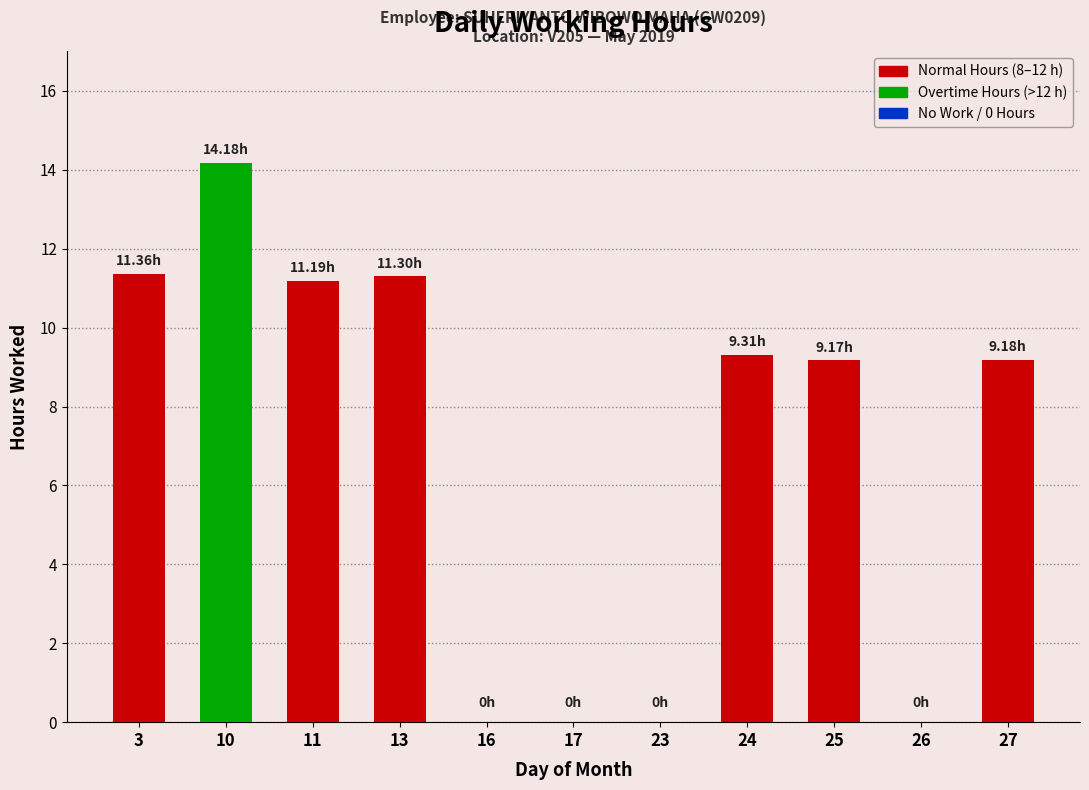

What is the sum of the values at 26 and 13?

11.3